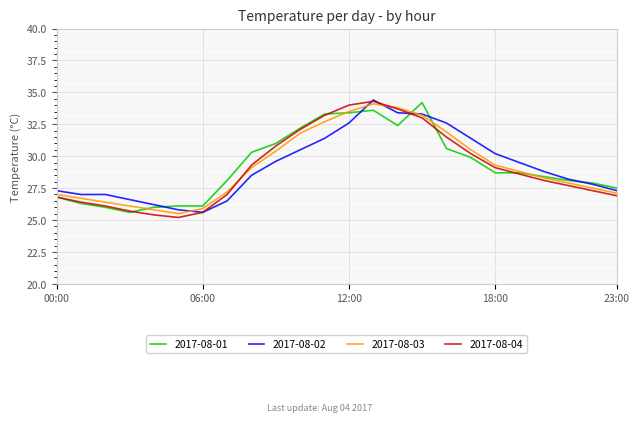

What is the highest value of the 2017-08-02 series?

34.4